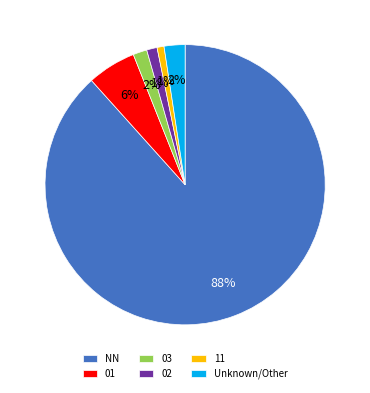

What is the largest slice in the pie chart?

NN